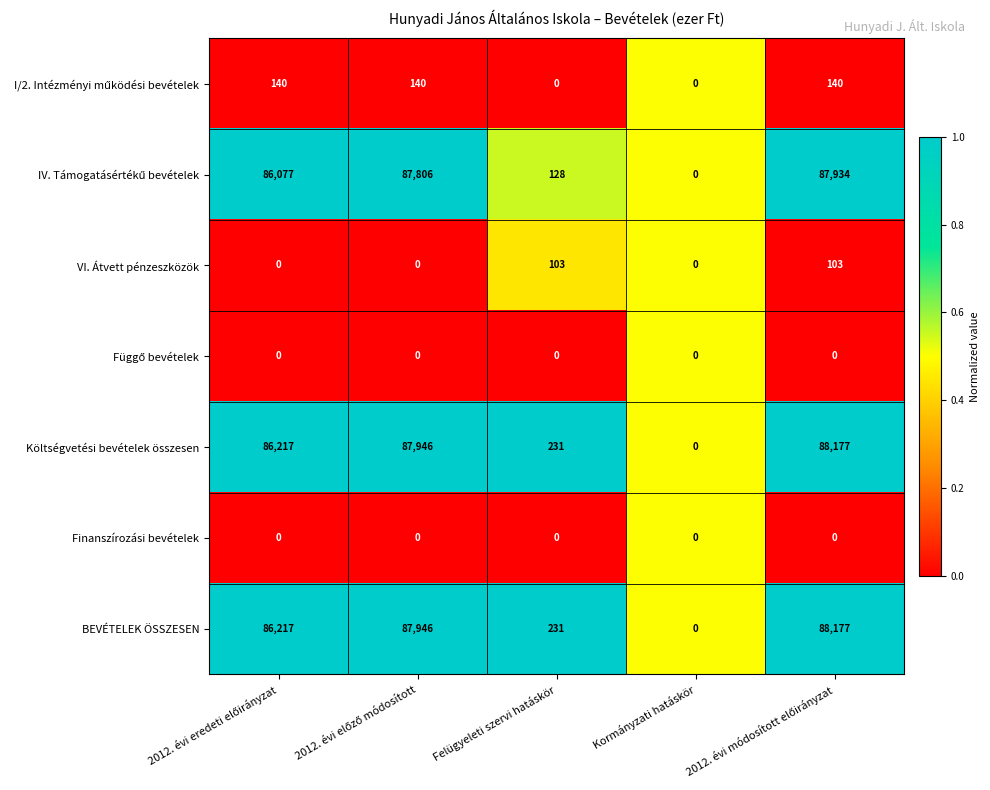

The value of VI. Átvett pénzeszközök at Kormányzati hatáskör is -65. True or false?

False